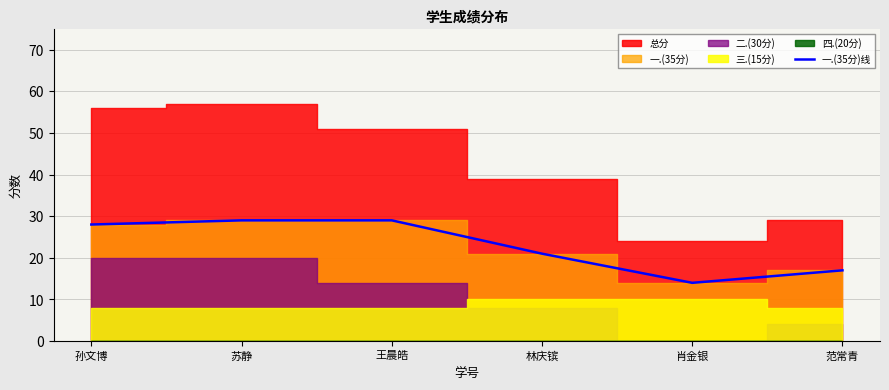

What position from the right is 范常青?

1